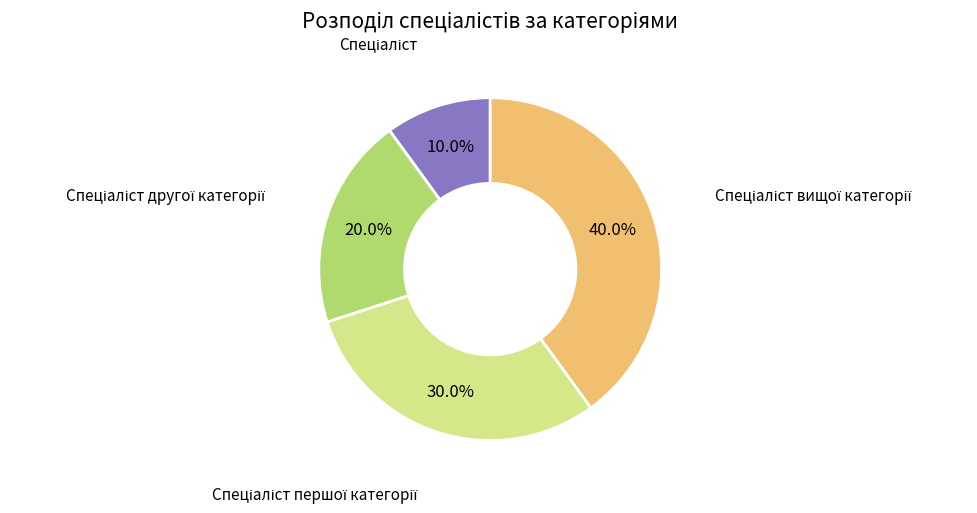

Does any single category account for the majority?

No